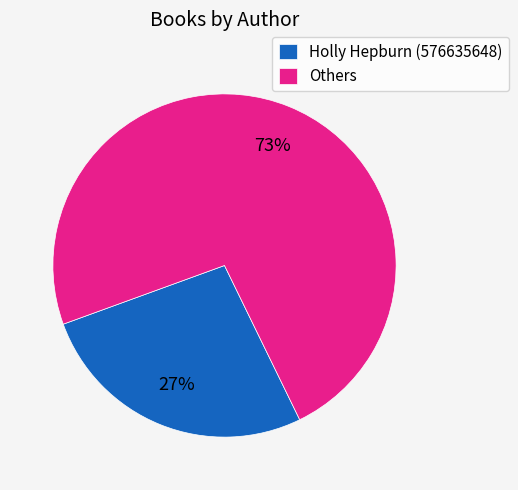

Does Others represent more than half of the total?

Yes